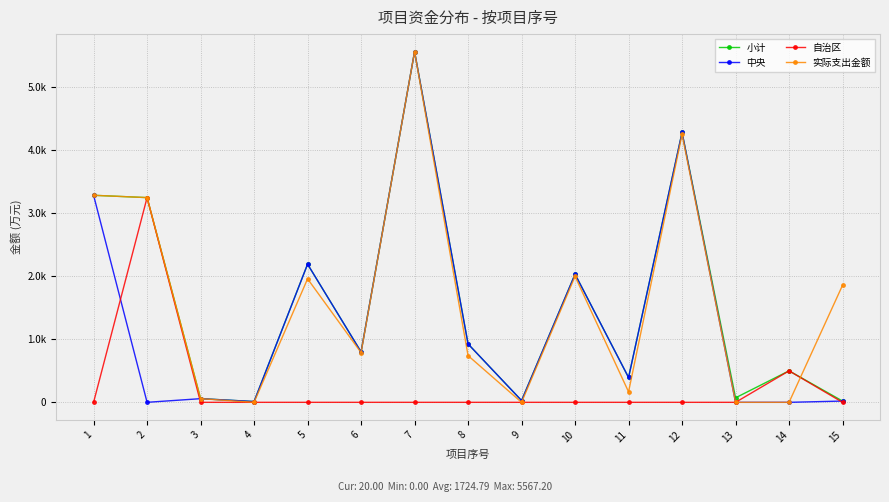

Rank the series by their maximum value, from highest to lowest.

小计, 中央, 实际支出金额, 自治区